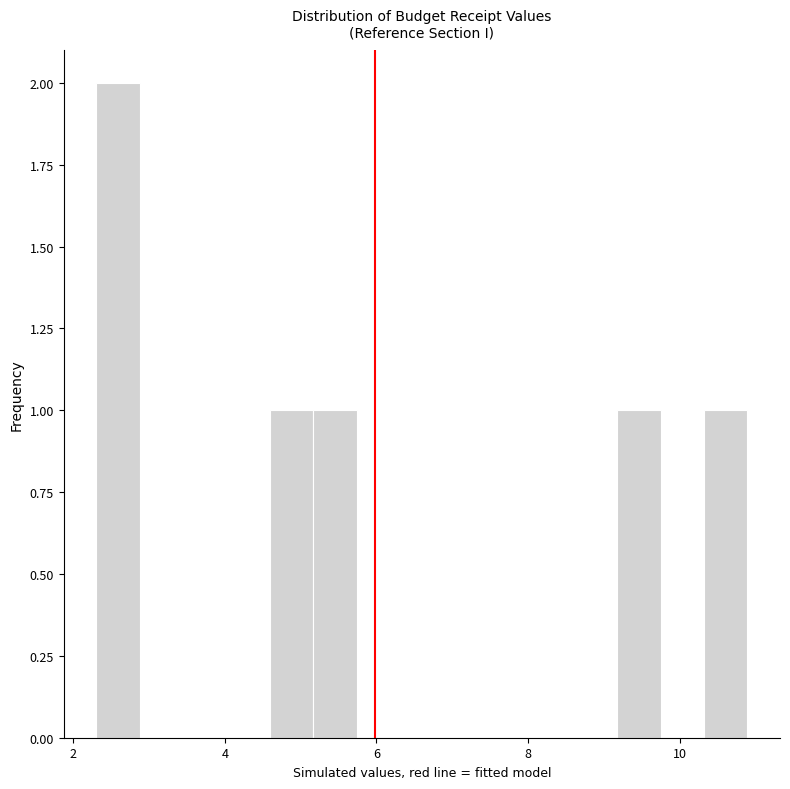

Read against the x-axis, roughly where is the centre of the tallest bar?

2.6